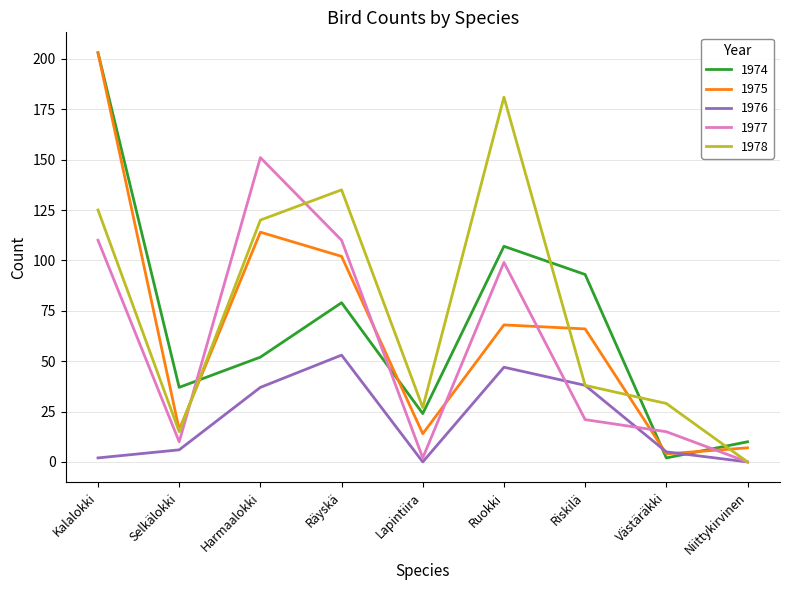

The 1974 series shows 16 at Lapintiira. True or false?

False